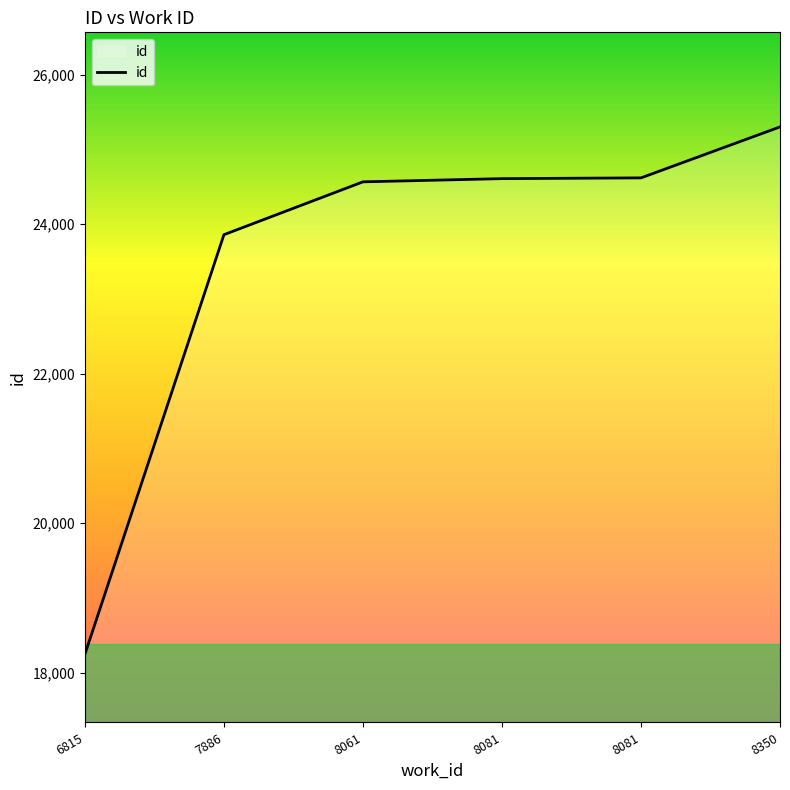

List the labels in order of value, largest first.

8350, 8081, 8081, 8061, 7886, 6815